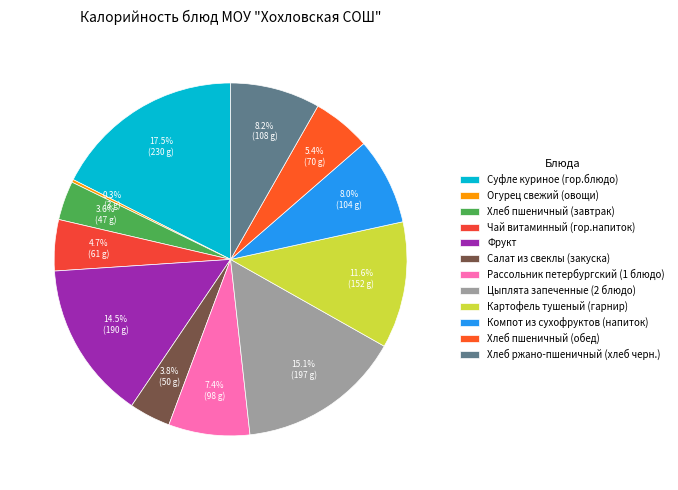

How much of the chart is everything except Хлеб пшеничный (обед)?

94.6%